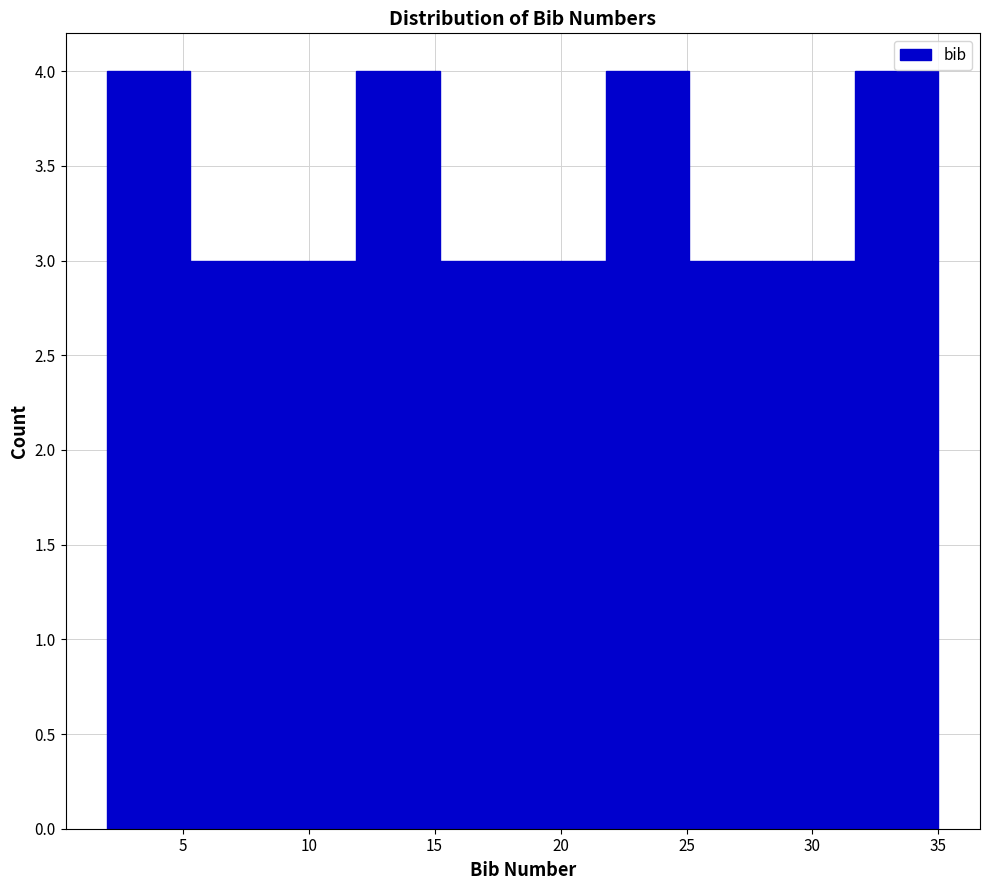

How tall is the bar that spans 8.6 to 11.9 on the x-axis? Neither the bar edges nor the heights are printed on the chart, so give them approximately, as read against the axes.

3